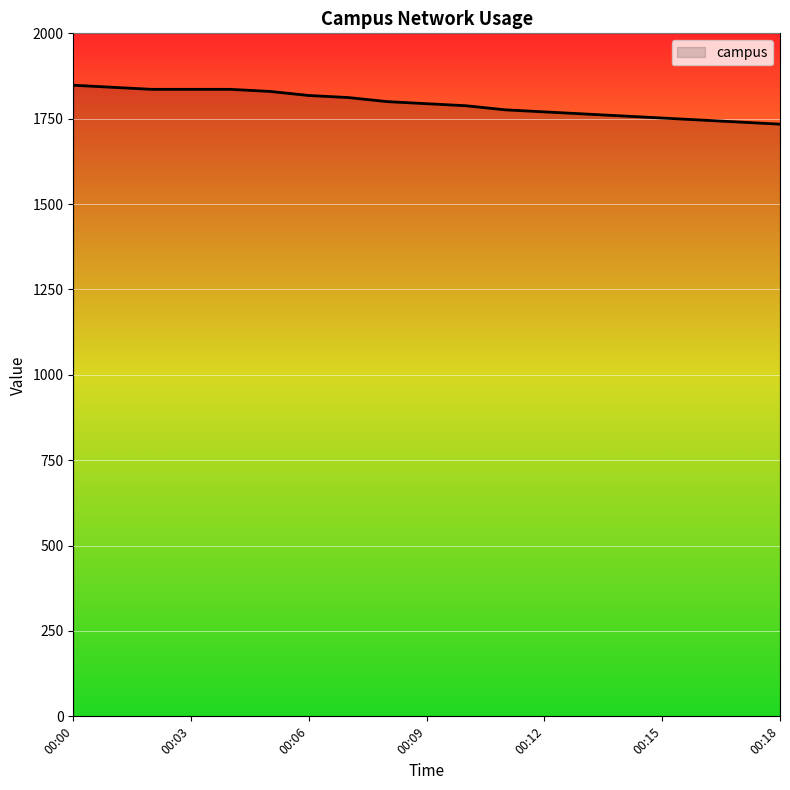

What is the difference between the second highest and minimum values?

108